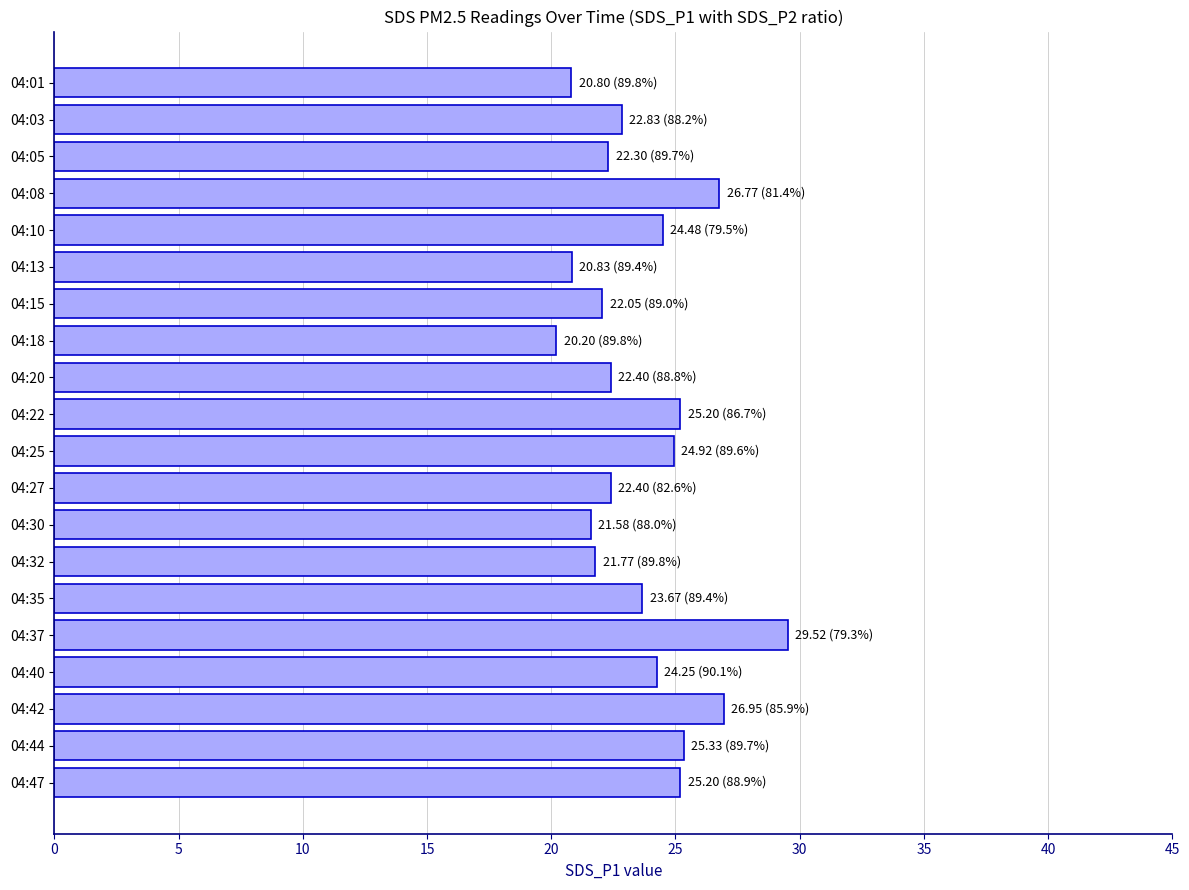

The chart shows a value of 22.1 at 04:15. True or false?

True